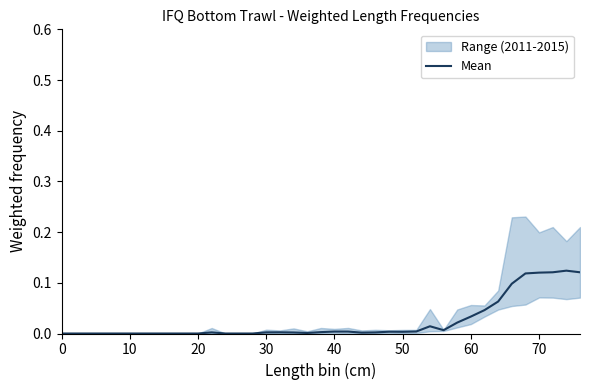

Is it true that Mean equals 0.0 at 20?

True